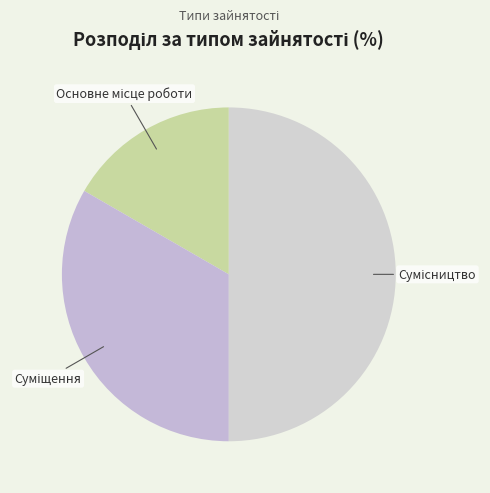

Count the number of slices in the pie.

3